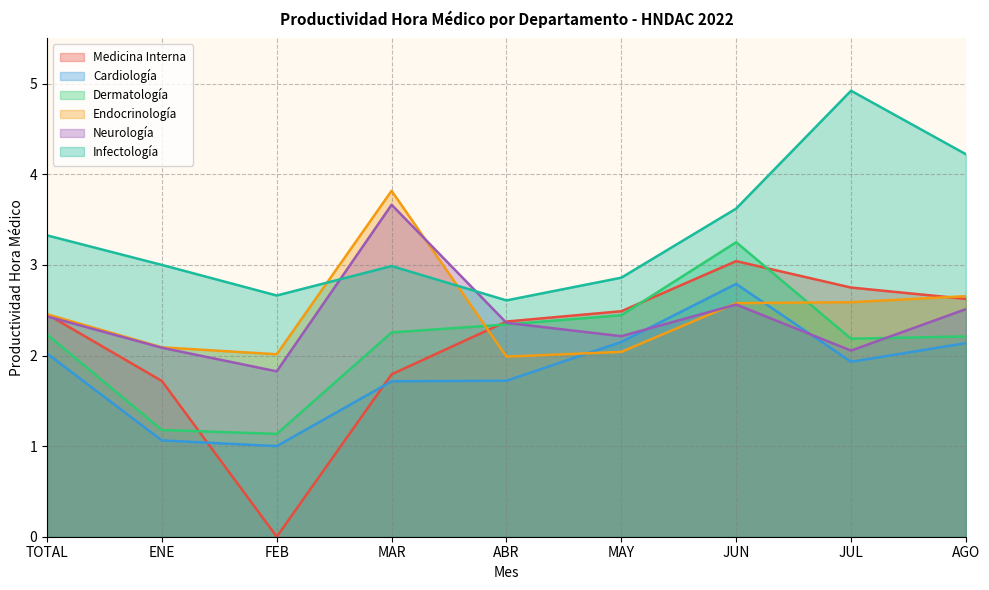

At how many categories does at least one series exceed 0?

9